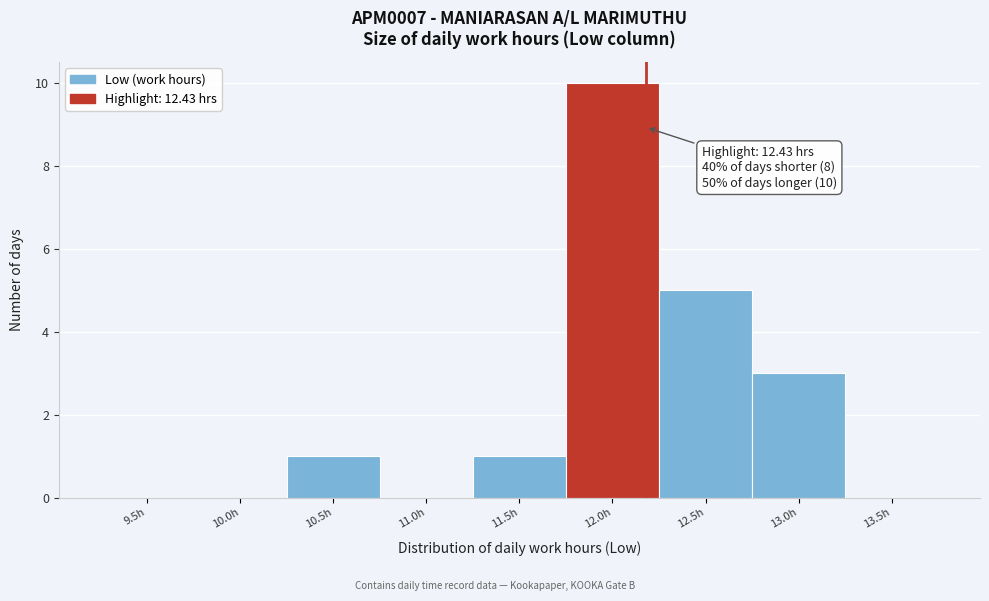

Reading left to right, transcribe all the data shown in this chart.

9.5h=0	10.0h=0	10.5h=1	11.0h=0	11.5h=1	12.0h=10	12.5h=5	13.0h=3	13.5h=0